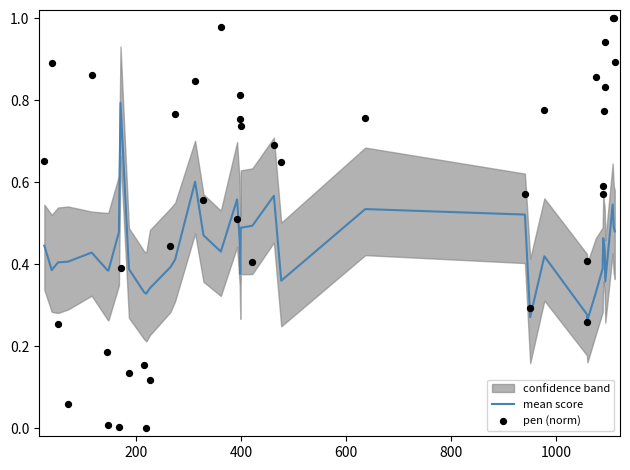

Which series has the largest total across all categories?

pen (norm)